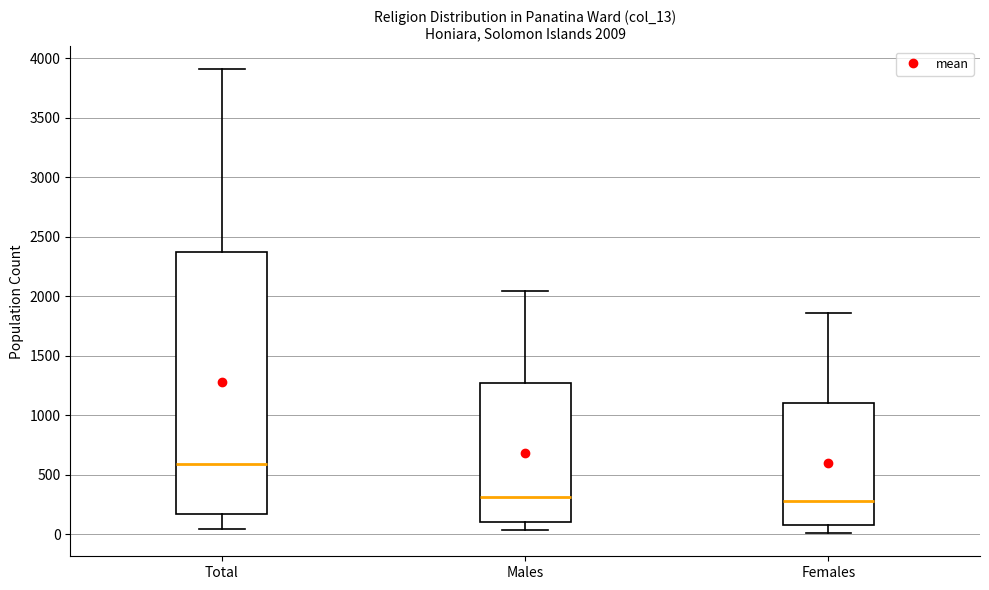

Which box is the tallest, from its lower edge to its upper edge?

Total